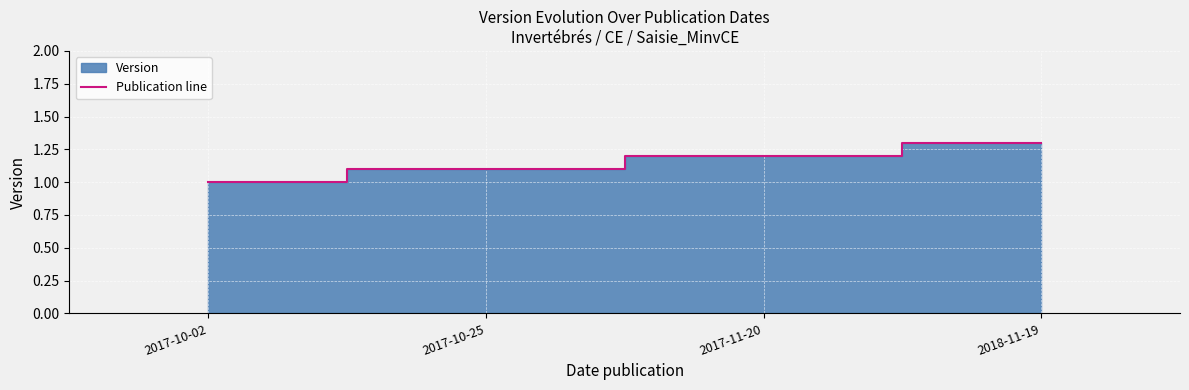

List the labels in order of value, largest first.

2018-11-19, 2017-11-20, 2017-10-25, 2017-10-02